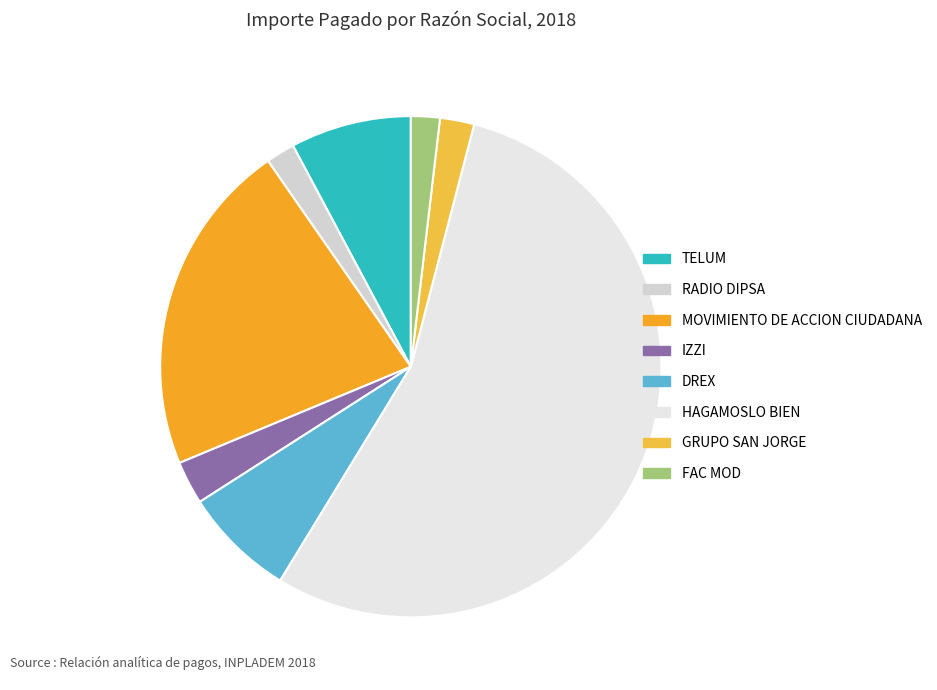

The FAC MOD slice represents 1% of the pie. True or false?

False